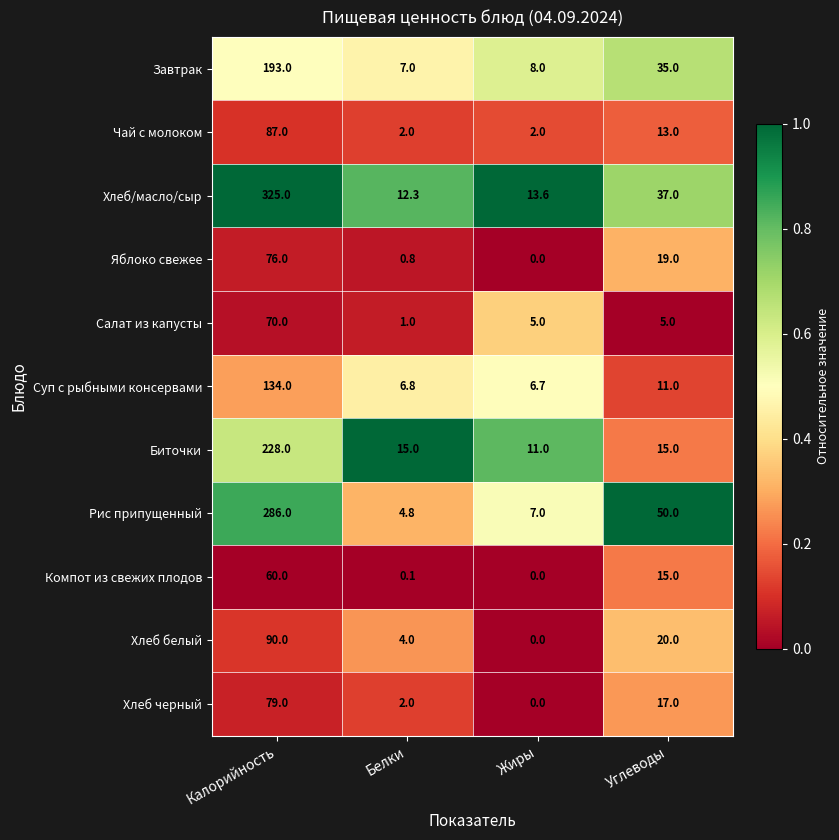

Which series changed the most between Жиры and Углеводы?

Рис припущенный